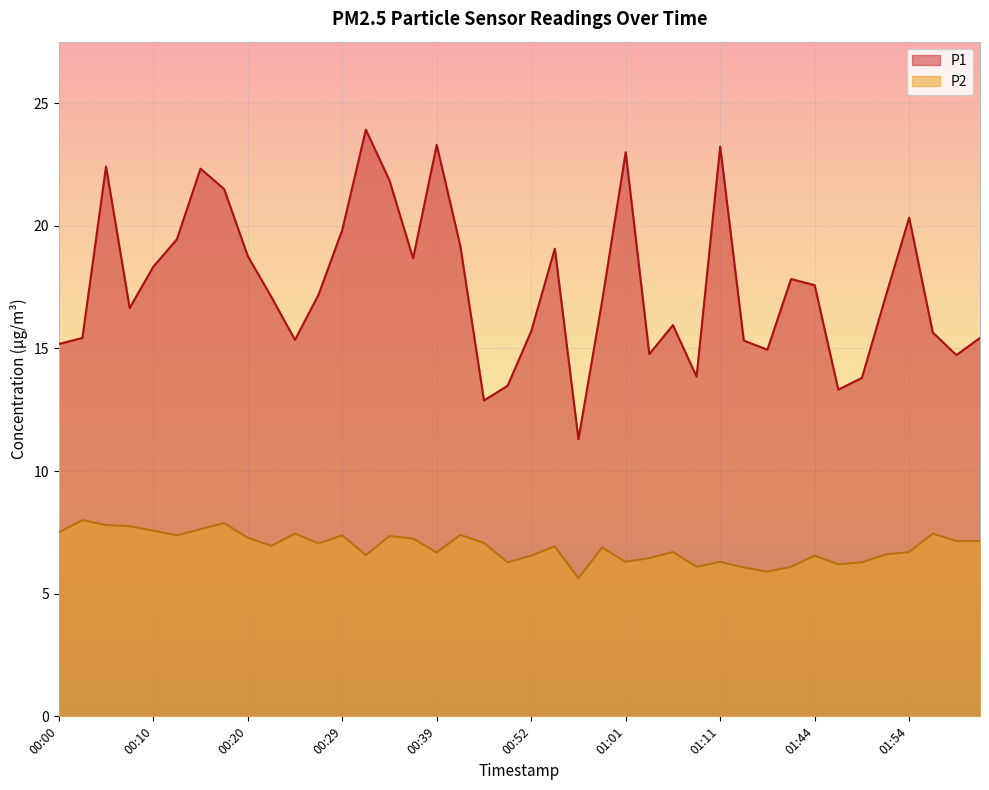

Where is P1 nearest to the value 17?

00:59